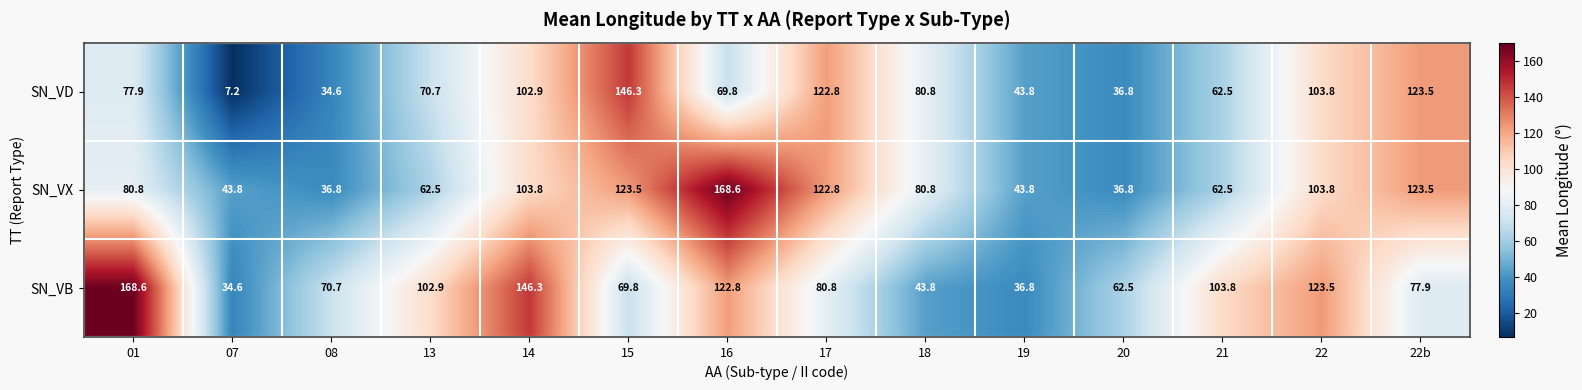

What is the difference between the SN_VX values at 21 and 15?

61.0